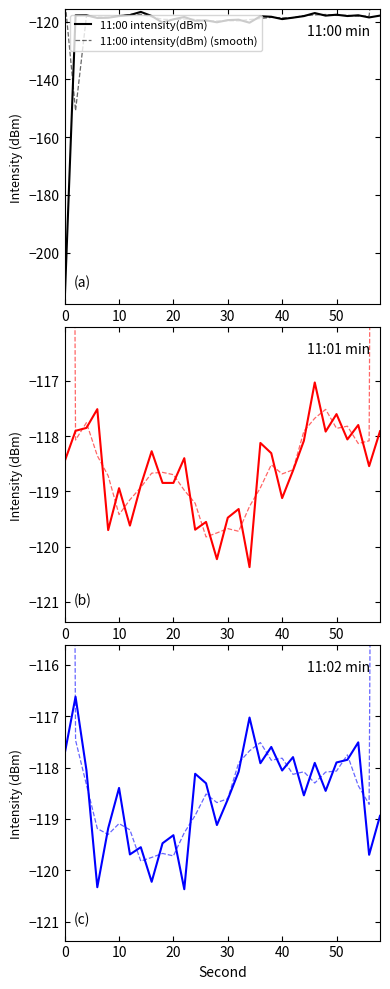

Count the number of data series in this chart.

6